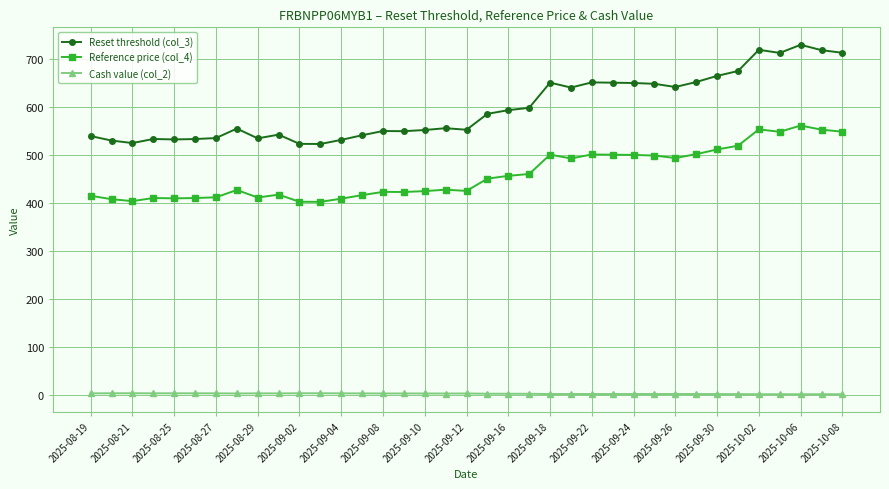

What is the value of the Reset threshold (col_3) point at the 31st from the left?

664.0